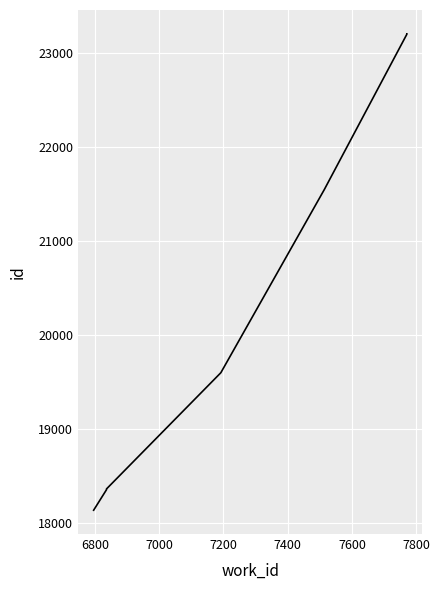

What is the maximum value shown in the chart?

23201